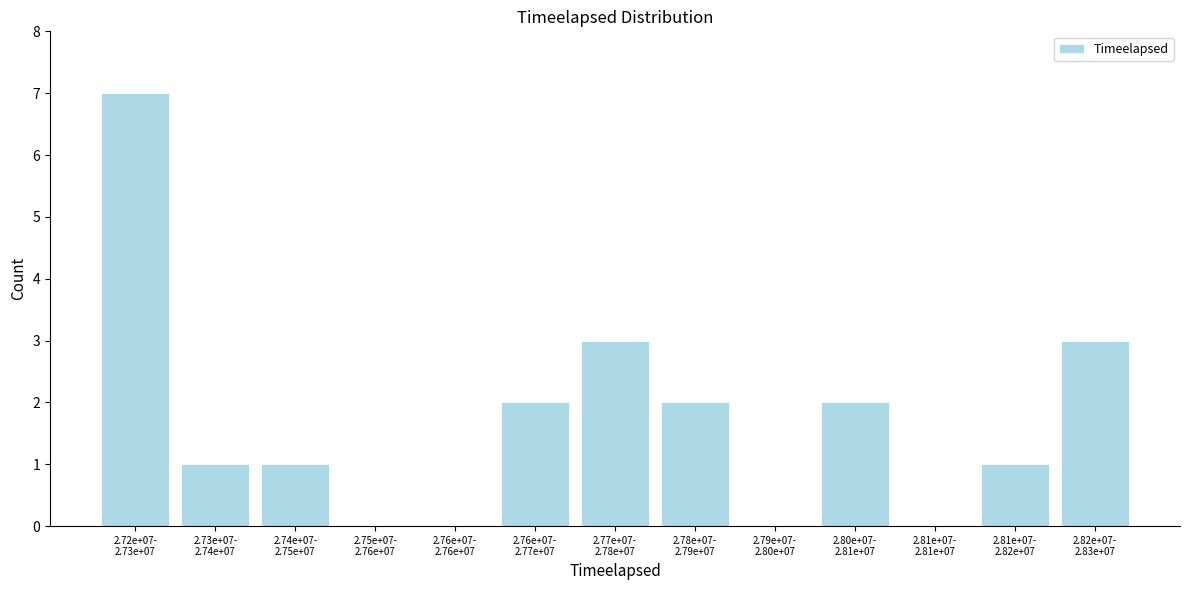

What is the sum of all values?

22